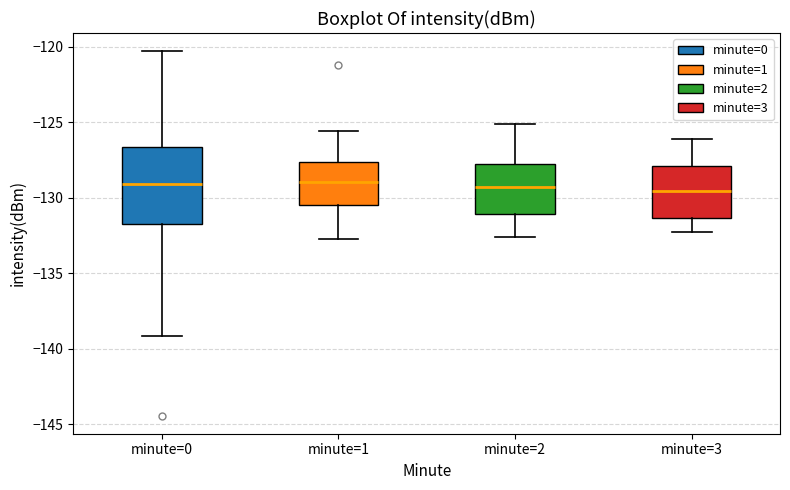

Reading left to right, read every box against the y-axis: the position of its median line, the range the box covers, and the ends of its whiskers. The values are not printed on the chart, so give them approximately, as read against the axis.

minute=0: median -129.0, box -131.5 to -126.5, whiskers -139.0 to -120.5
minute=1: median -129.0, box -130.5 to -127.5, whiskers -133.0 to -125.5
minute=2: median -129.5, box -131.0 to -127.5, whiskers -132.5 to -125.0
minute=3: median -129.5, box -131.5 to -128.0, whiskers -132.5 to -126.0